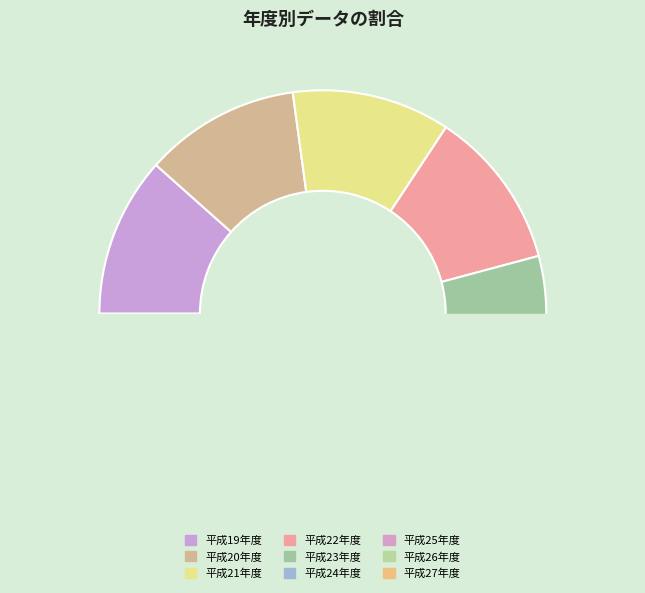

The 平成24年度 slice represents 1% of the pie. True or false?

False